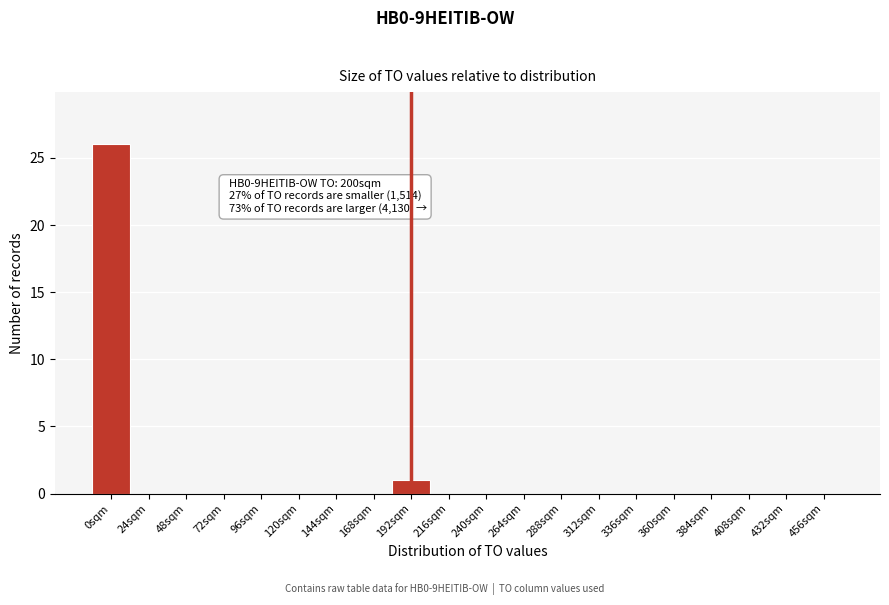

Reading left to right, extract all data points from this chart.

0sqm=26	24sqm=0	48sqm=0	72sqm=0	96sqm=0	120sqm=0	144sqm=0	168sqm=0	192sqm=1	216sqm=0	240sqm=0	264sqm=0	288sqm=0	312sqm=0	336sqm=0	360sqm=0	384sqm=0	408sqm=0	432sqm=0	456sqm=0